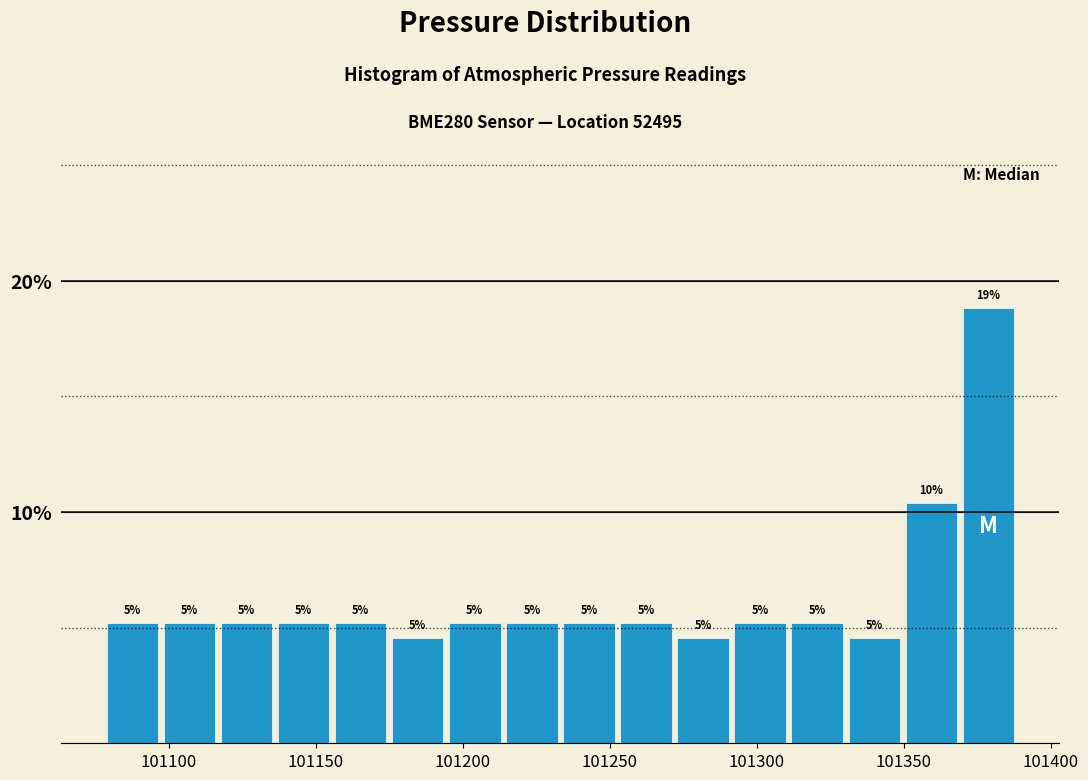

Around what value on the x-axis is the tallest bar? Give the approximate position of its centre, as read against the axis.

101380